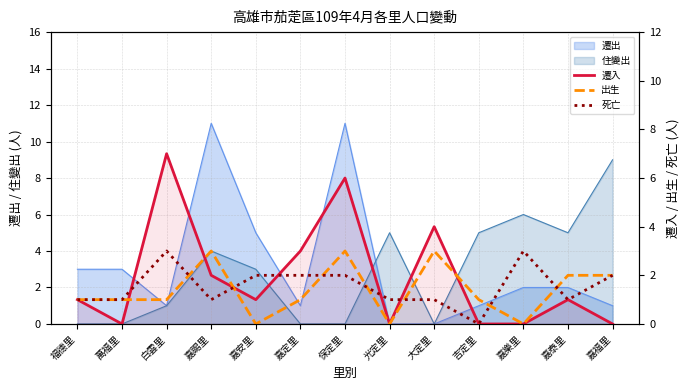

Is it true that 死亡 equals 1 at 大定里?

True